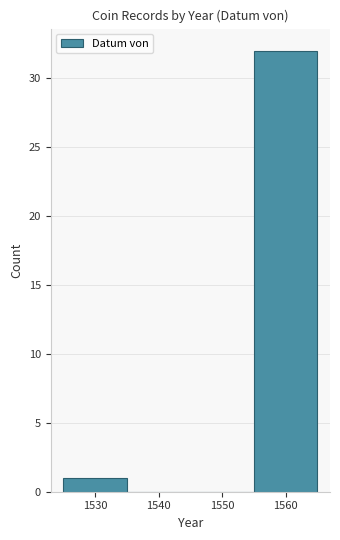

Reading left to right, list every bar in this chart as the range it spans on the x-axis followed by its height. The values are not printed on the chart, so give them approximately, as read against the axis.

1525 to 1535: 1
1535 to 1545: 0
1545 to 1555: 0
1555 to 1565: 32